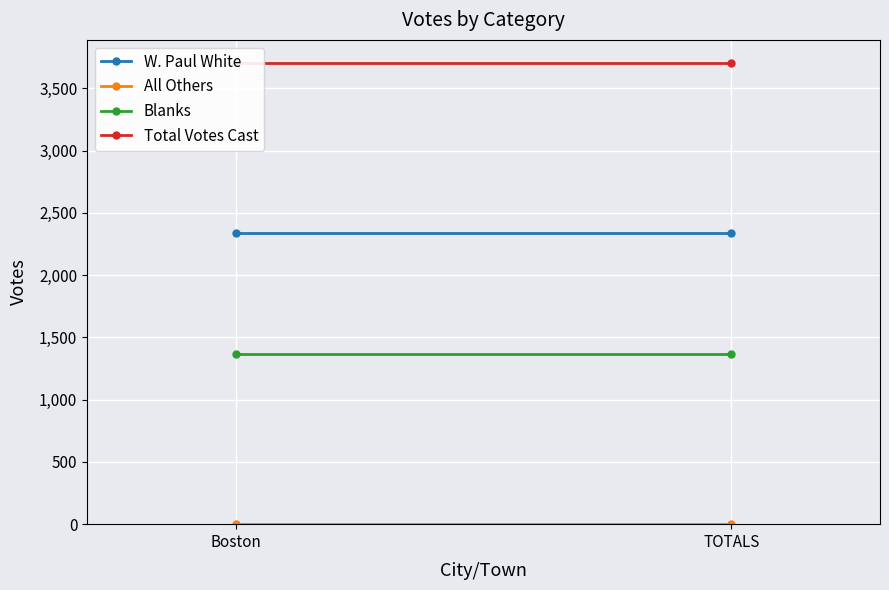

What is the label of the 2nd point from the left?

TOTALS